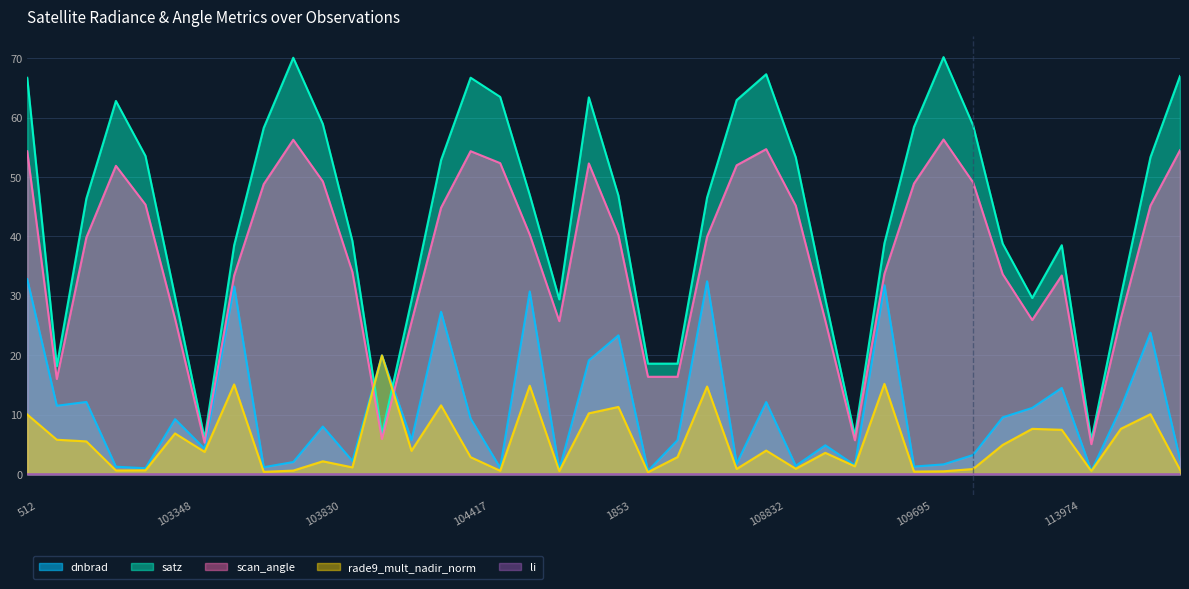

In satz, how many points are higher than both neighbors (excluding endpoints)?

7